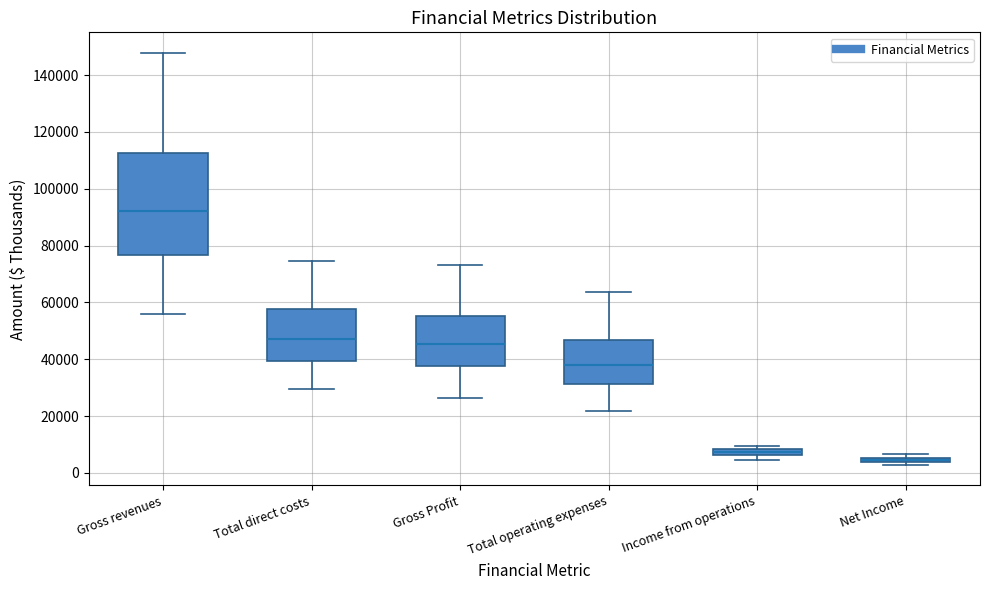

Where does the upper whisker of the box for Gross revenues end on the y-axis? The values are not printed on the chart, so give them approximately, as read against the axis.

148000